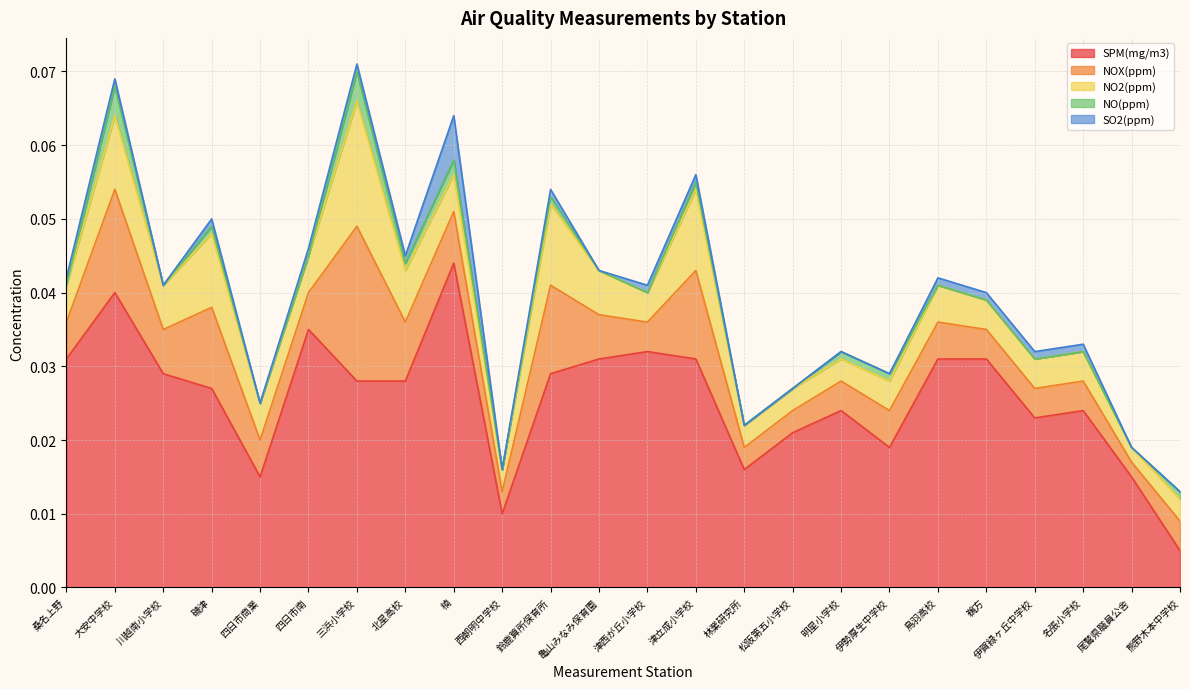

Rank the categories by SPM(mg/m3) value from lowest to highest.

熊野木本中学校, 西朝明中学校, 四日市商業, 尾鷲県職員公舎, 林業研究所, 伊勢厚生中学校, 松阪第五小学校, 伊賀緑ヶ丘中学校, 明星小学校, 名張小学校, 磯津, 三浜小学校, 北星高校, 川越南小学校, 鈴鹿算所保育所, 桑名上野, 亀山みなみ保育園, 津立成小学校, 鳥羽高校, 鵜方, 津西が丘小学校, 四日市南, 大安中学校, 楠